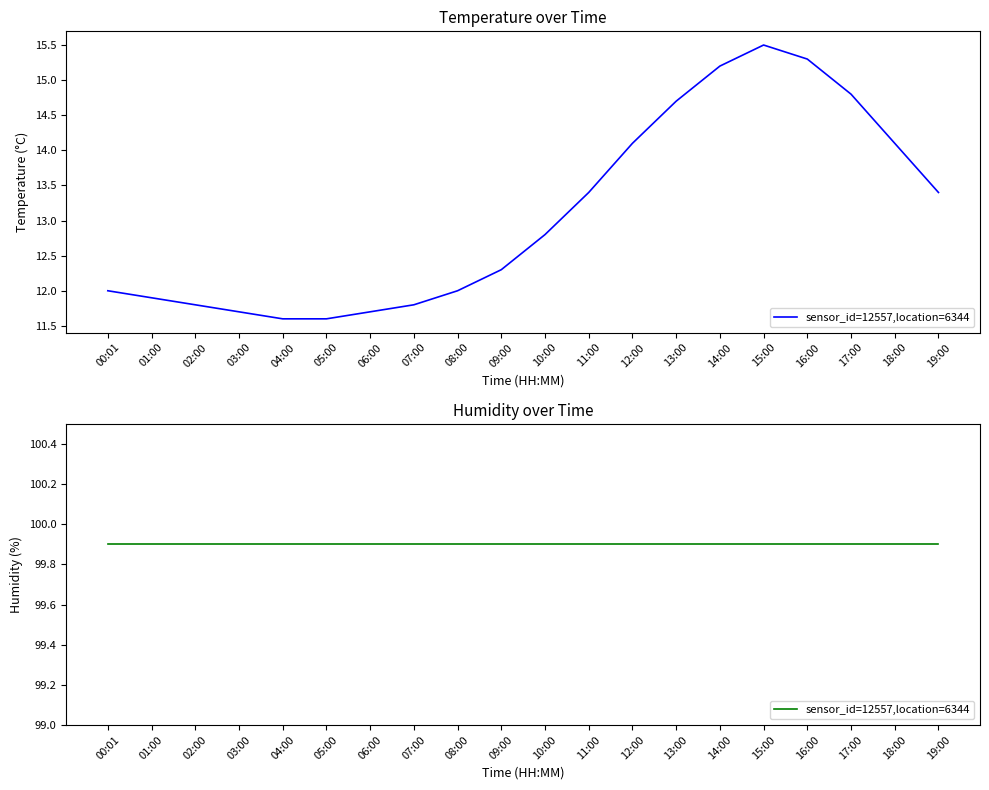

Which label corresponds to the largest value in the chart?

15:00